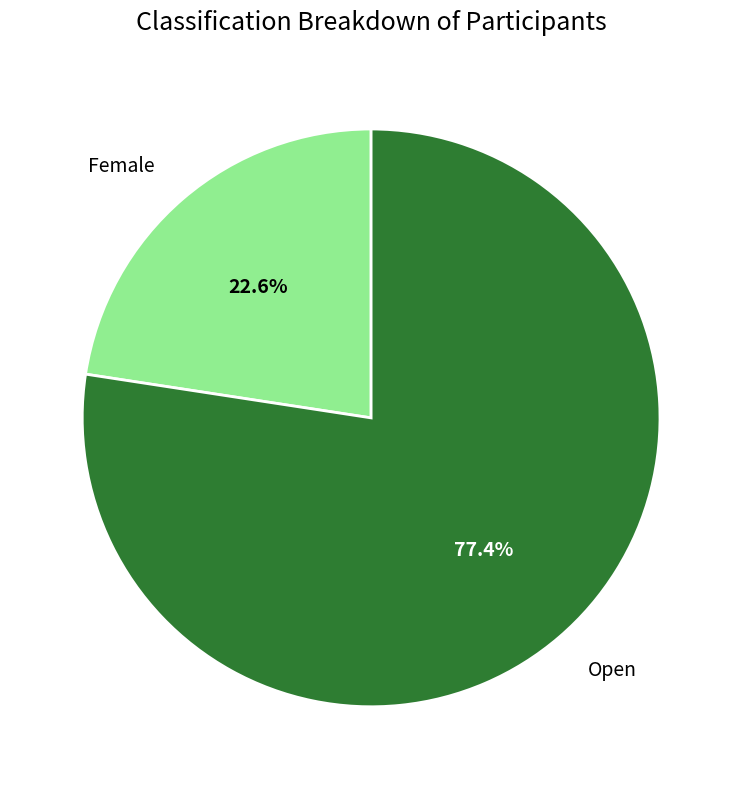

Which category has the biggest portion of the pie?

Open